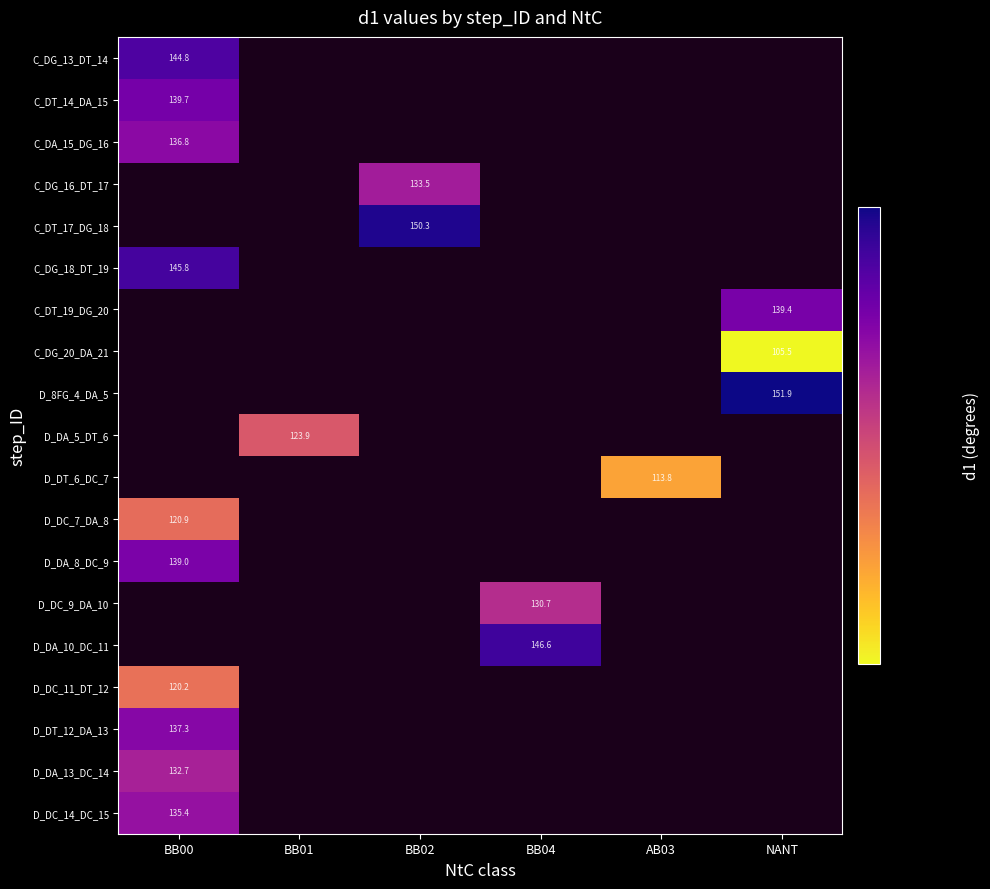

The value of C_DT_17_DG_18 at BB02 is 150.3. True or false?

True